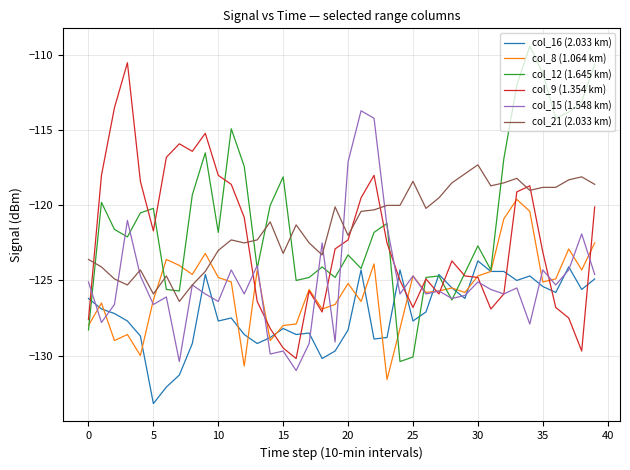

Rank the series by their maximum value, from lowest to highest.

col_16 (2.033 km), col_8 (1.064 km), col_21 (2.033 km), col_15 (1.548 km), col_9 (1.354 km), col_12 (1.645 km)